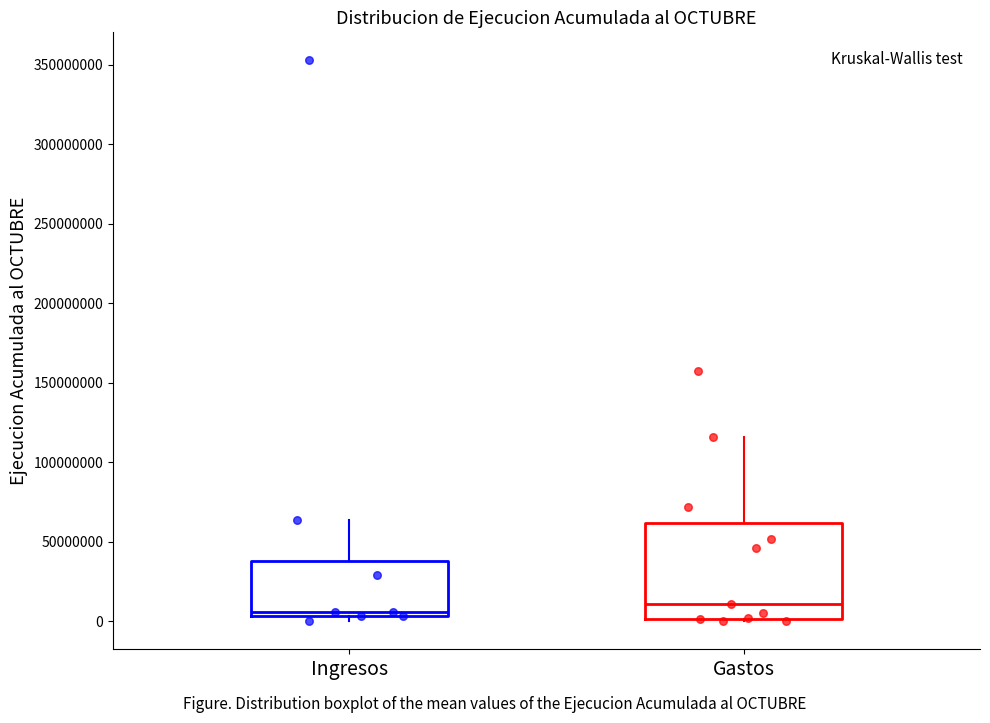

Reading left to right, transcribe this box plot: for each box, give where its median line is, the range the box spans, and where its two whiskers end, as read against the y-axis. The values are not printed on the chart, so give them approximately, as read against the axis.

Ingresos: median 5000000 (just above the box's lower edge), box 5000000 to 40000000, whiskers 0 to 65000000
Gastos: median 10000000, box 0 to 60000000, whiskers 0 (just below the box's lower edge) to 115000000